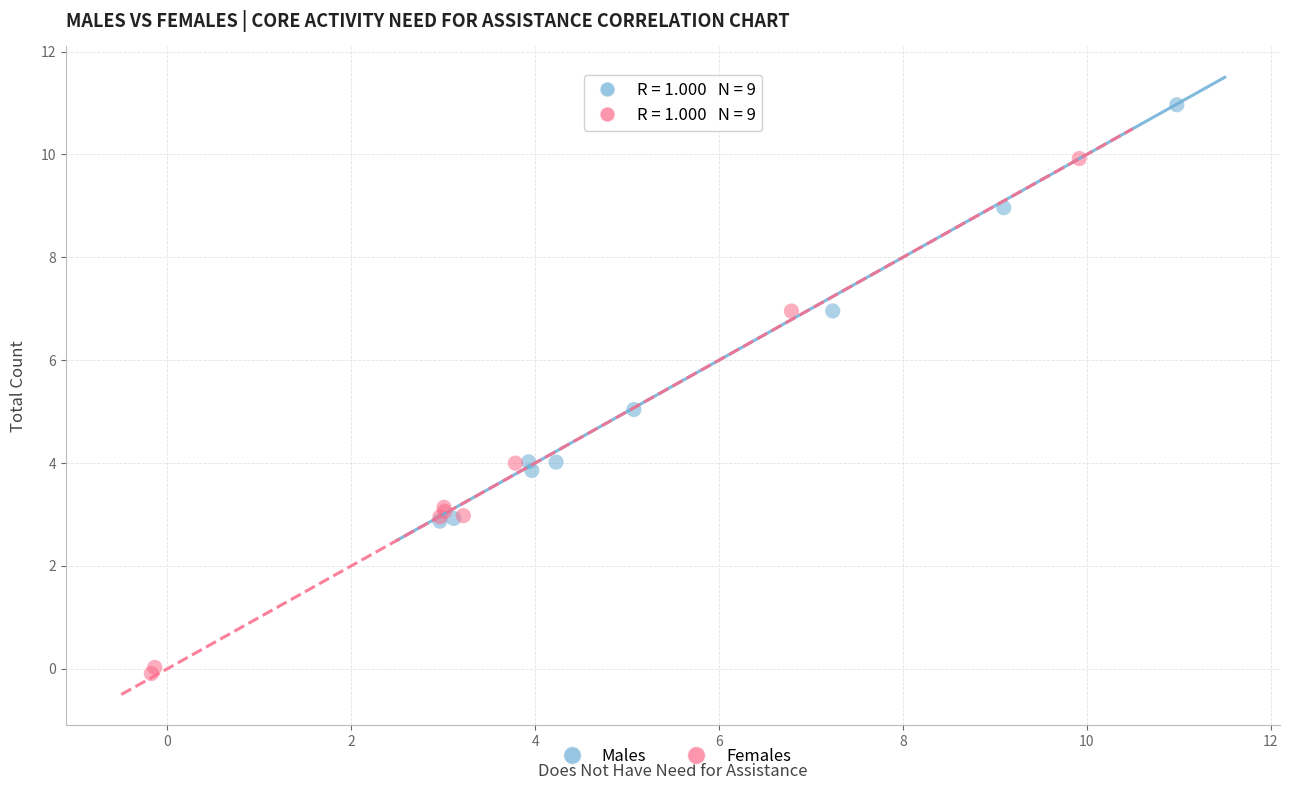

Which series reaches the maximum Y coordinate?

Males